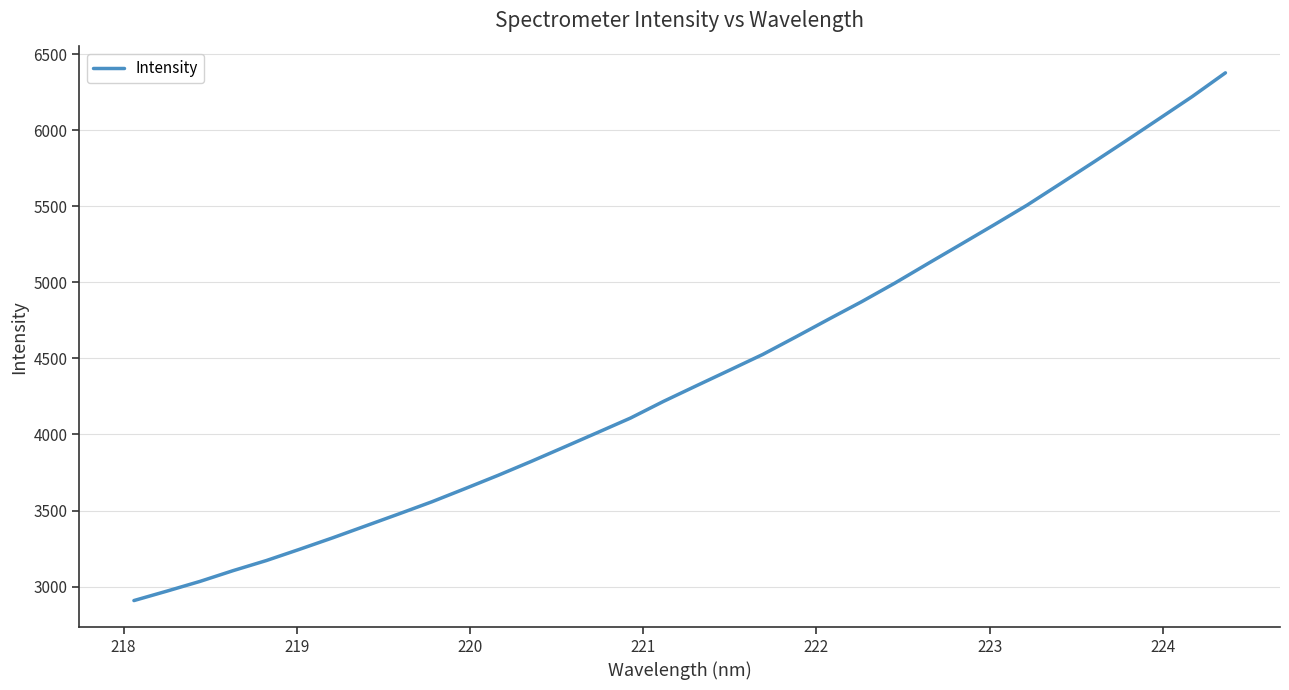

What is the smallest value displayed?

2908.1